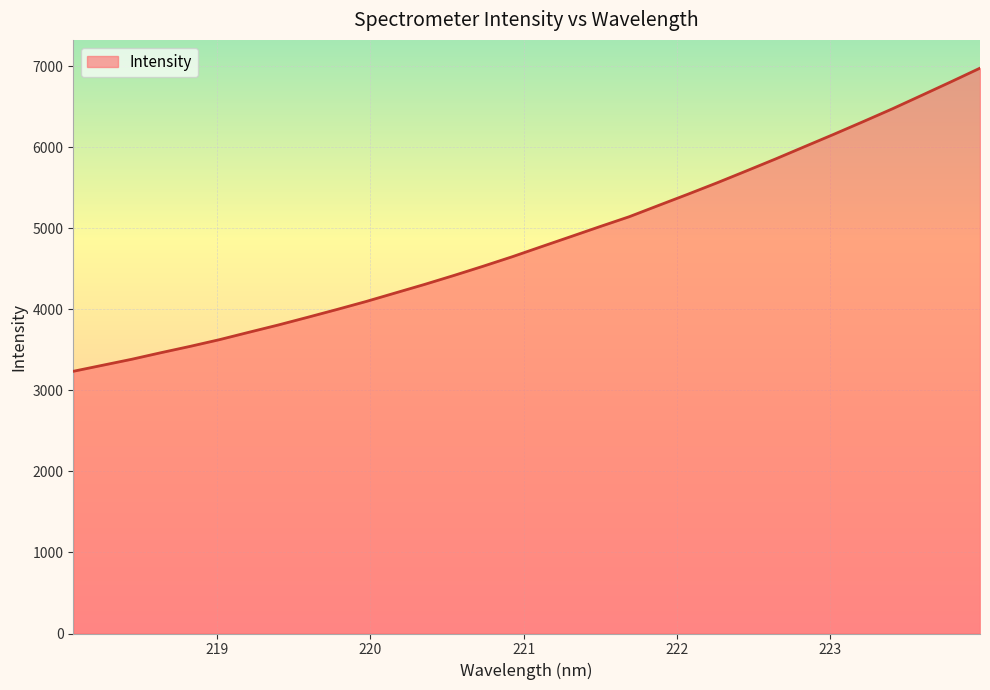

What is the difference between the maximum and minimum values?

3740.3